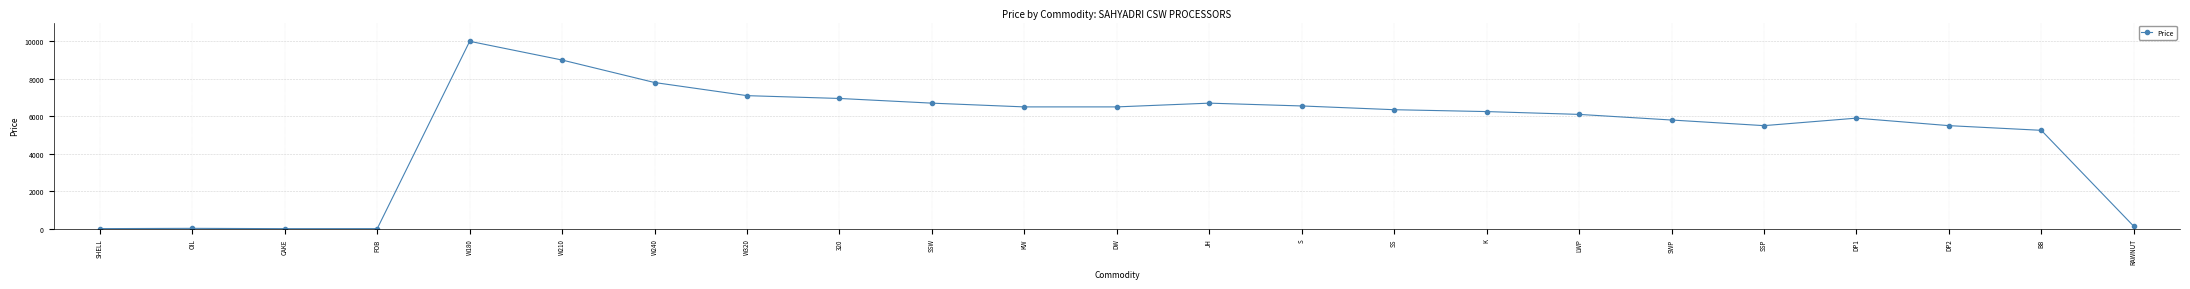

What is the sum of all values?

120612.1